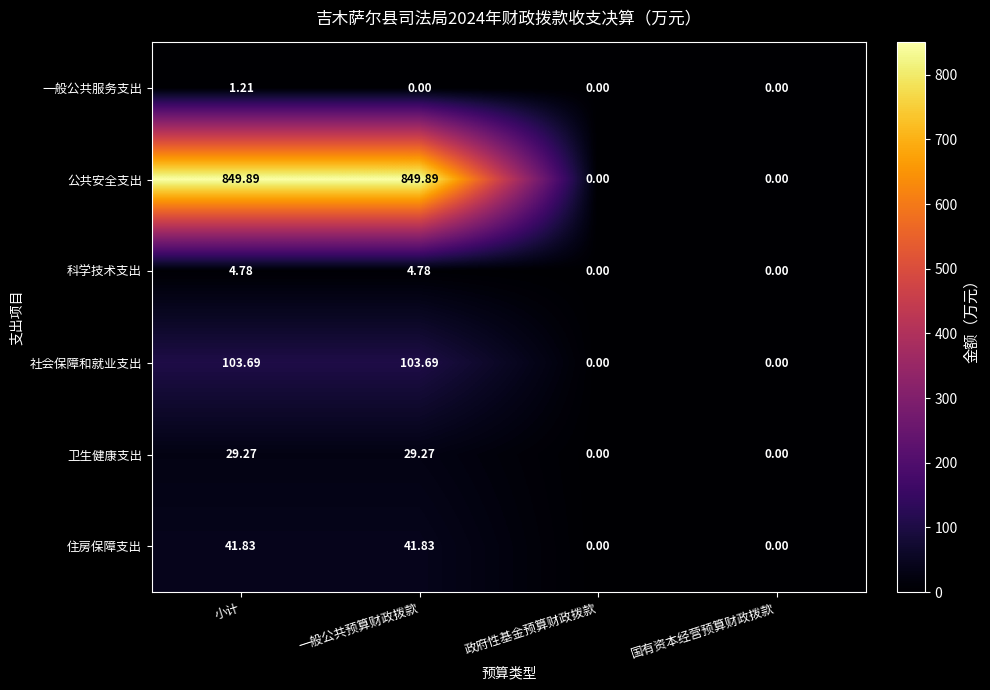

Rank the series by their maximum value, from highest to lowest.

公共安全支出, 社会保障和就业支出, 住房保障支出, 卫生健康支出, 科学技术支出, 一般公共服务支出